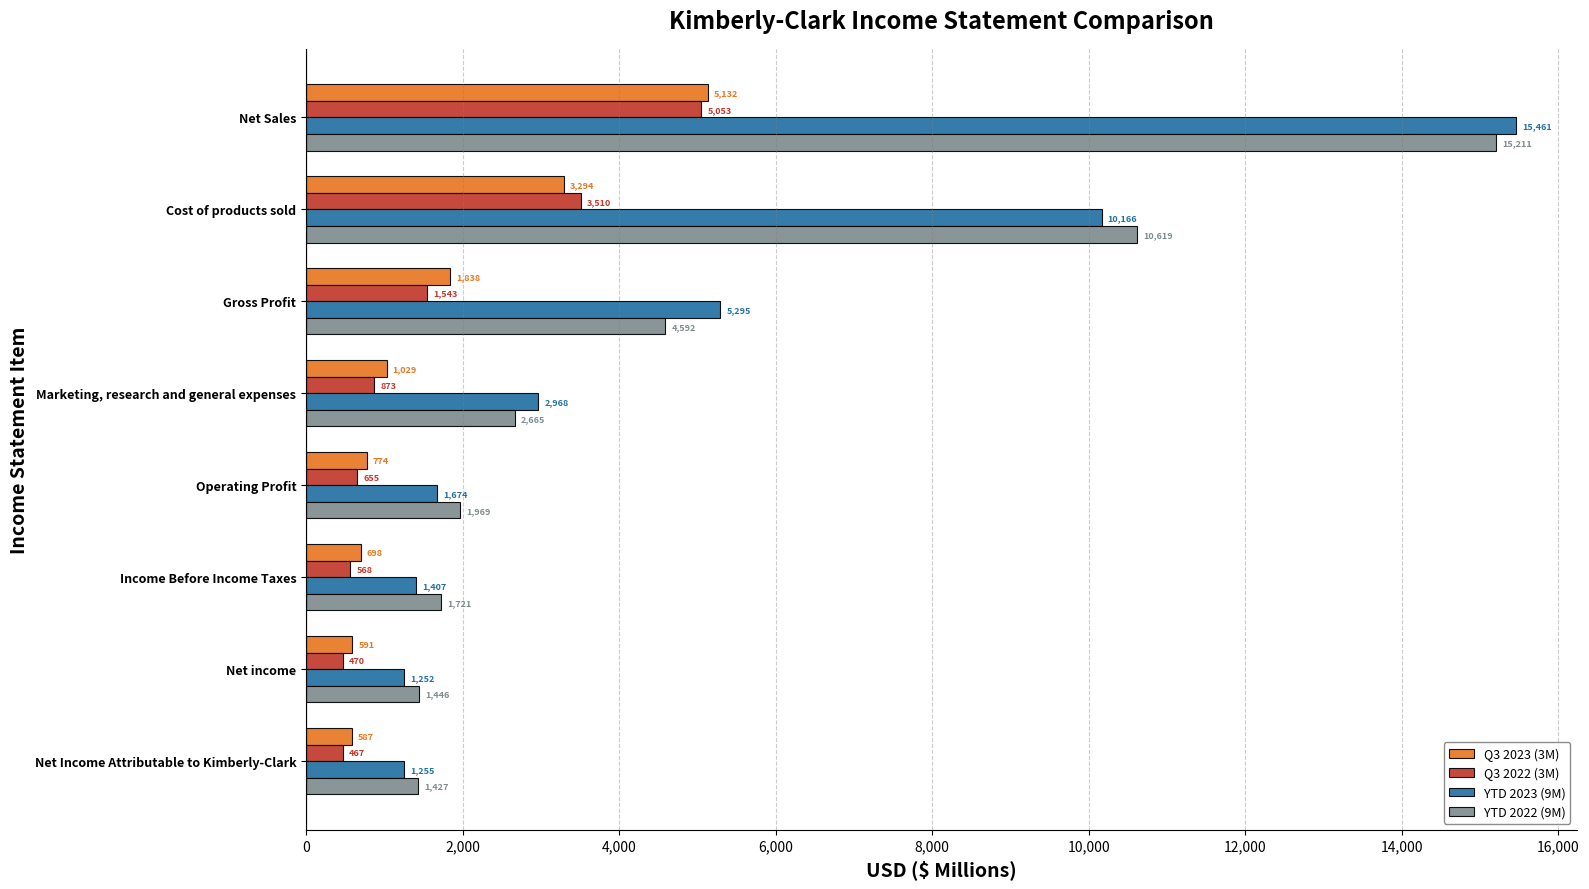

What is the difference between the maximum and minimum values in the Q3 2022 (3M) series?

4586